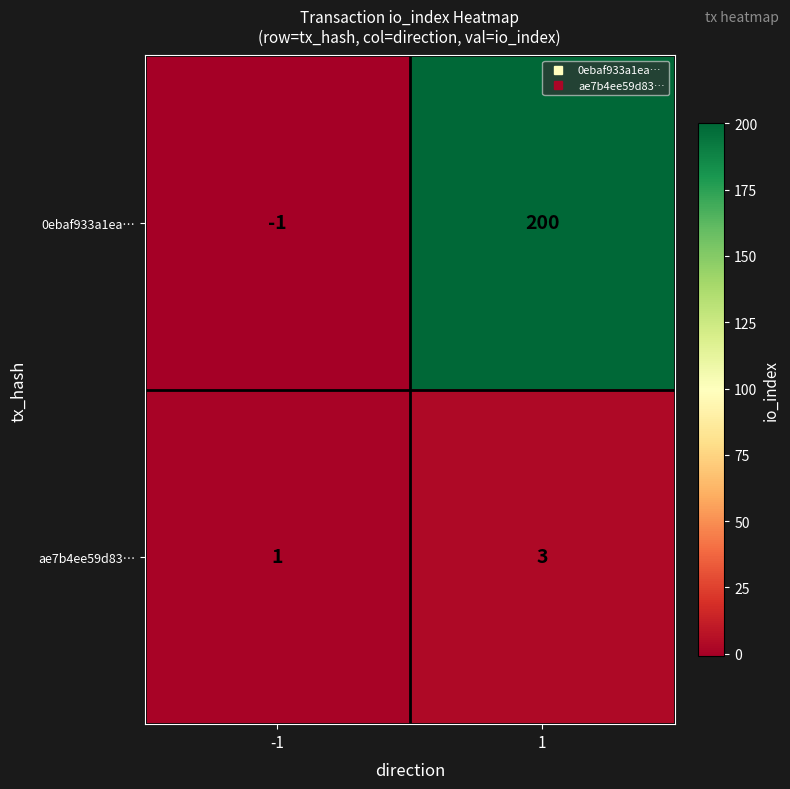

At how many categories does at least one series exceed 199?

1